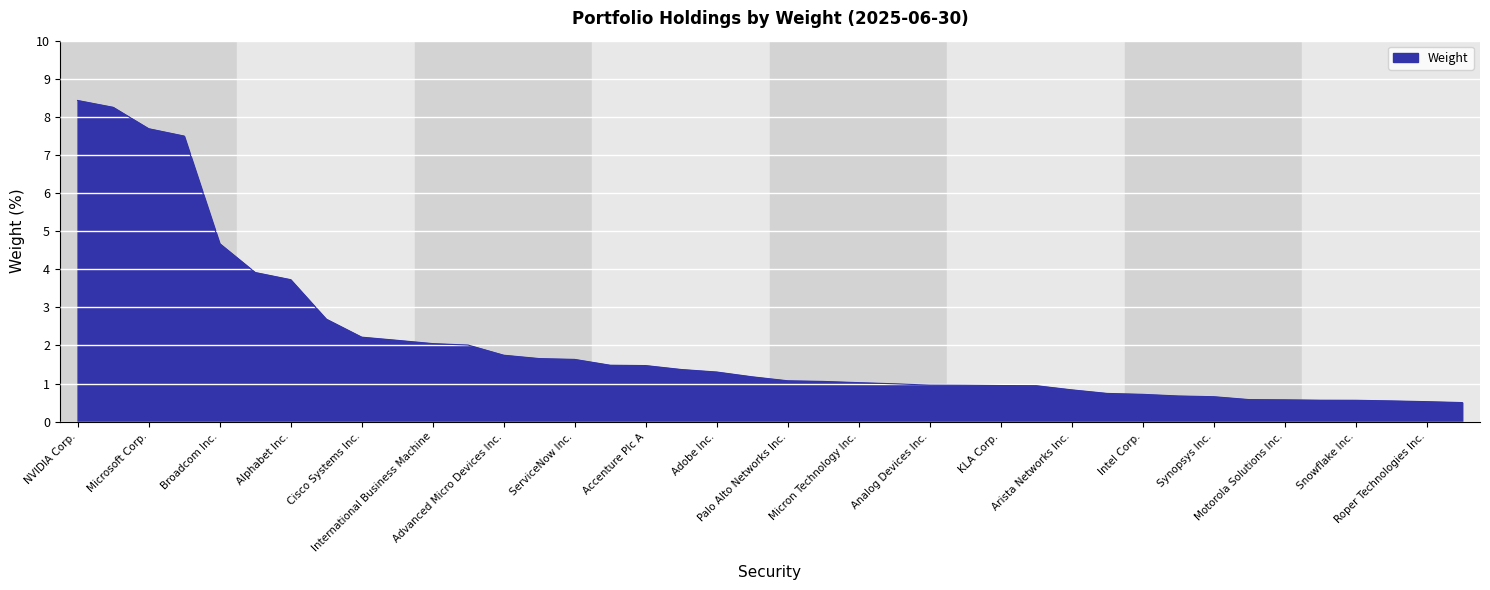

What is the minimum value shown in the chart?

0.5